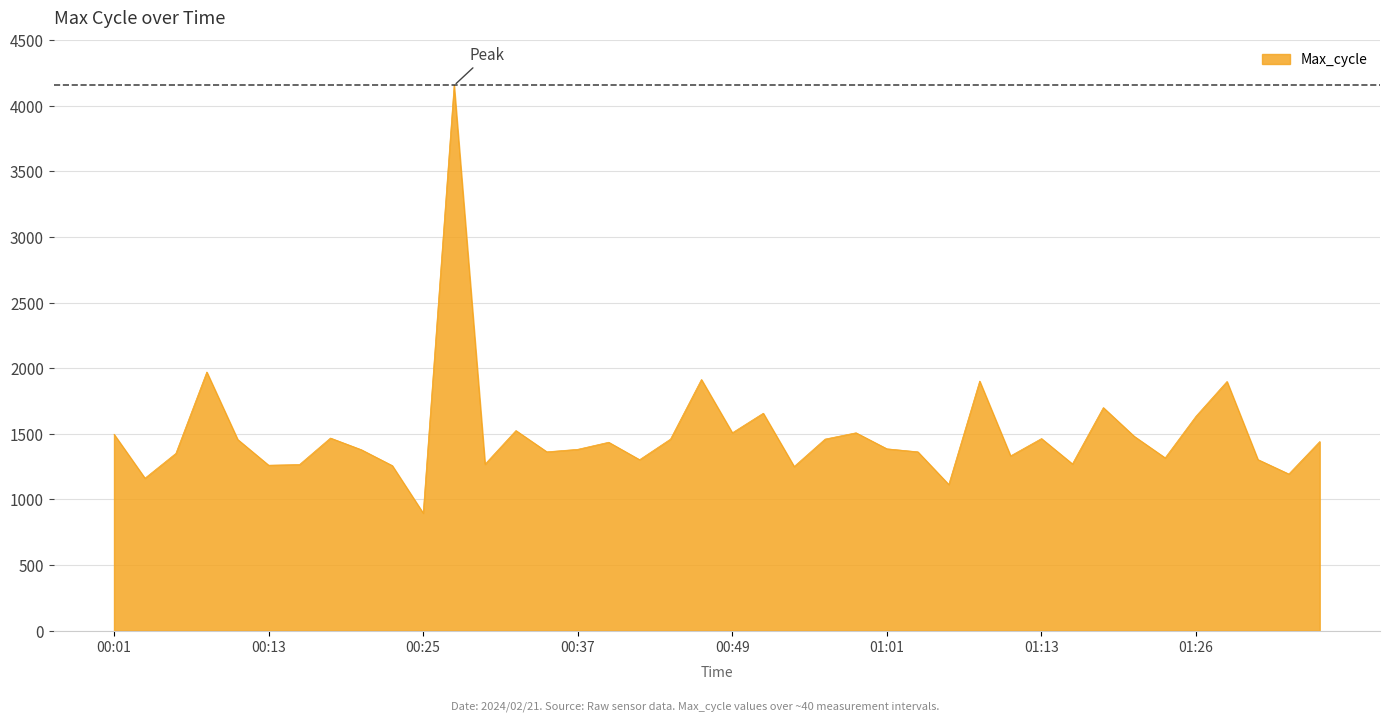

What is the smallest value displayed?

896